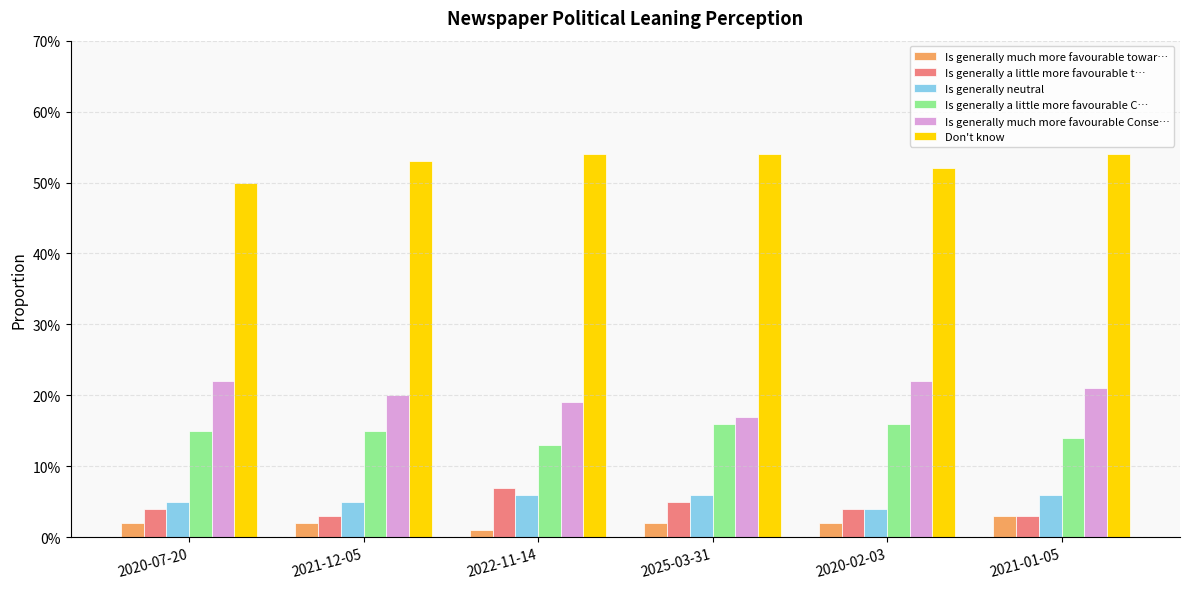

What is the label of the 4th bar from the right?

2022-11-14